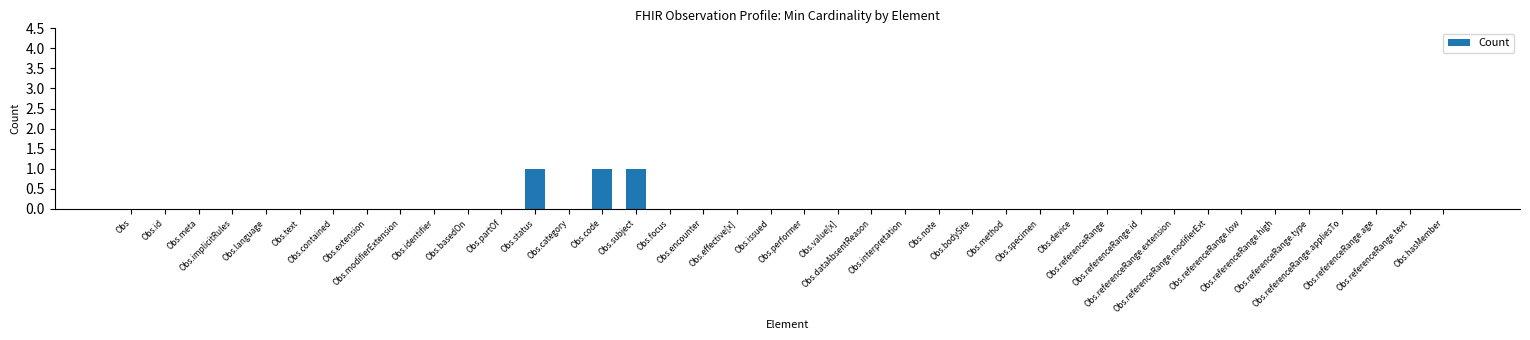

True or false: the data shows 0 at Obs.specimen.

True